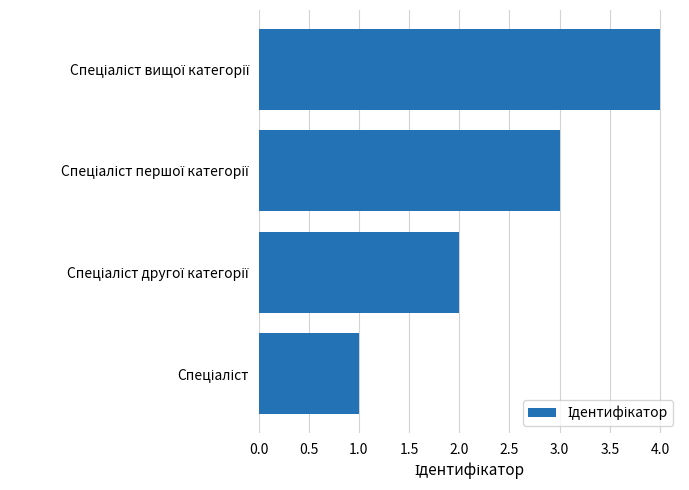

What is the sum of all values?

10